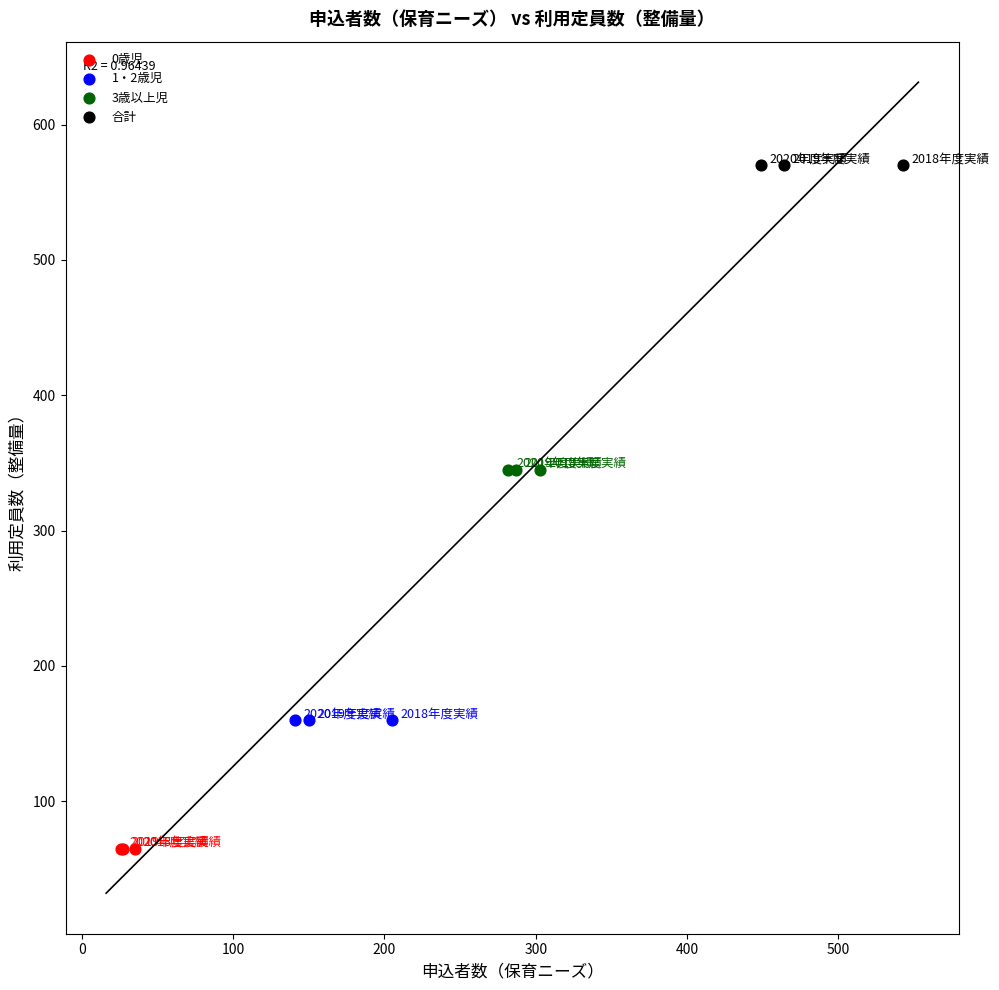

Which series reaches the maximum Y coordinate?

合計